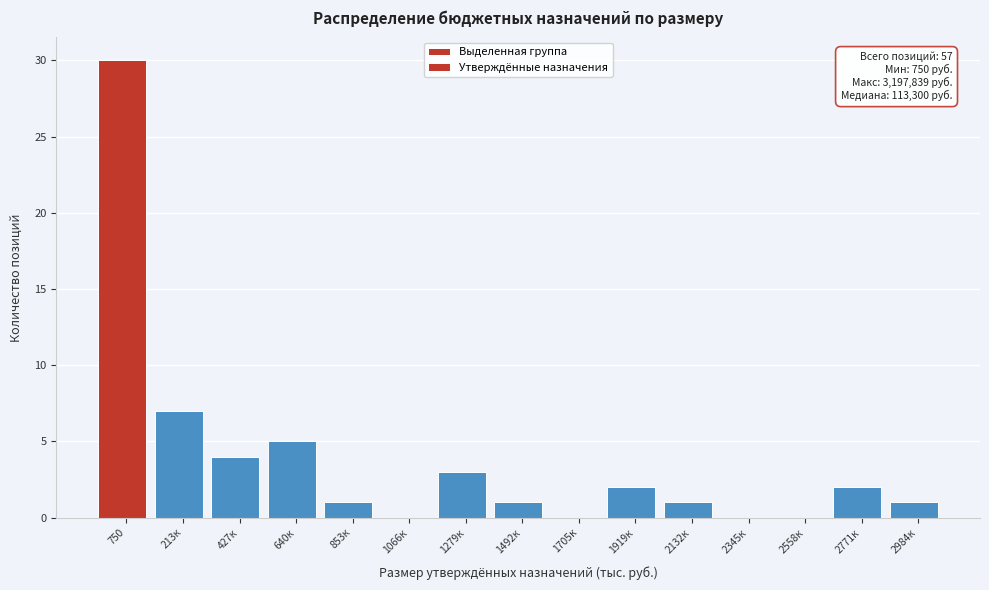

Reading left to right, transcribe all the data shown in this chart.

750=30	213к=7	427к=4	640к=5	853к=1	1066к=0	1279к=3	1492к=1	1705к=0	1919к=2	2132к=1	2345к=0	2558к=0	2771к=2	2984к=1